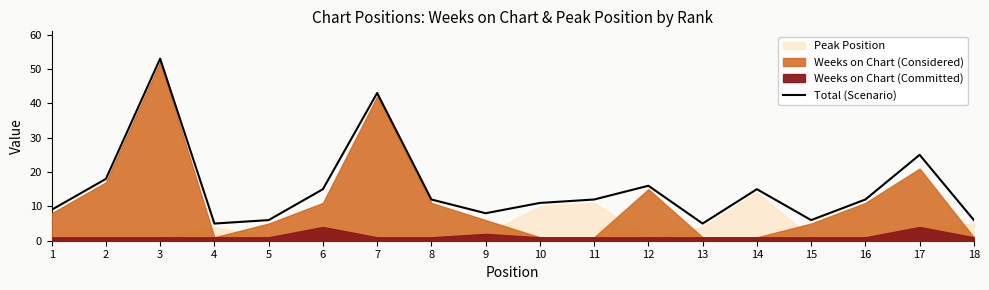

Rank the categories by value from highest to lowest.

3, 7, 17, 2, 12, 6, 14, 8, 11, 16, 10, 1, 9, 5, 15, 18, 4, 13